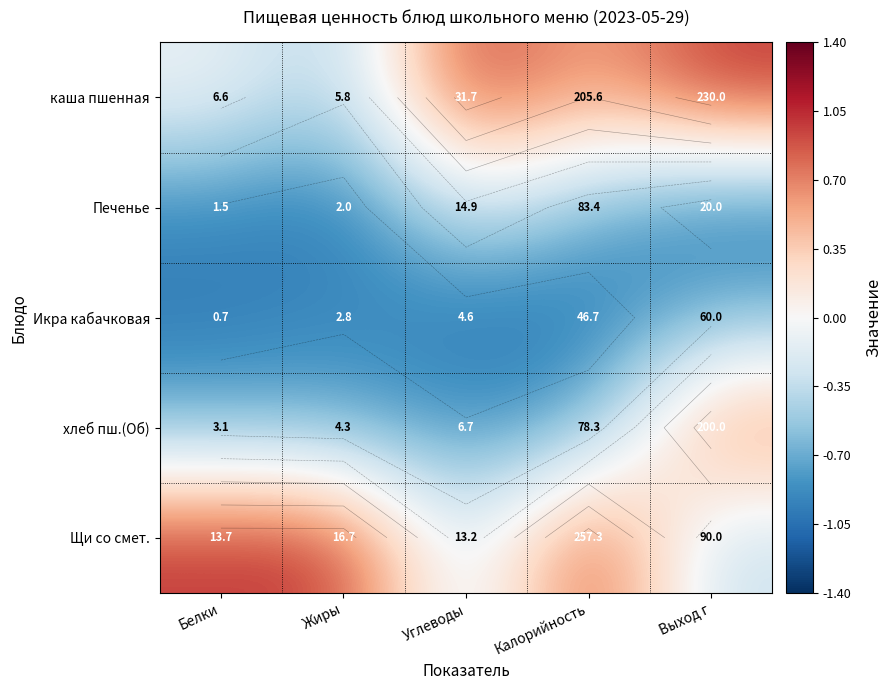

How many values in the каша пшенная series are below 0?

2